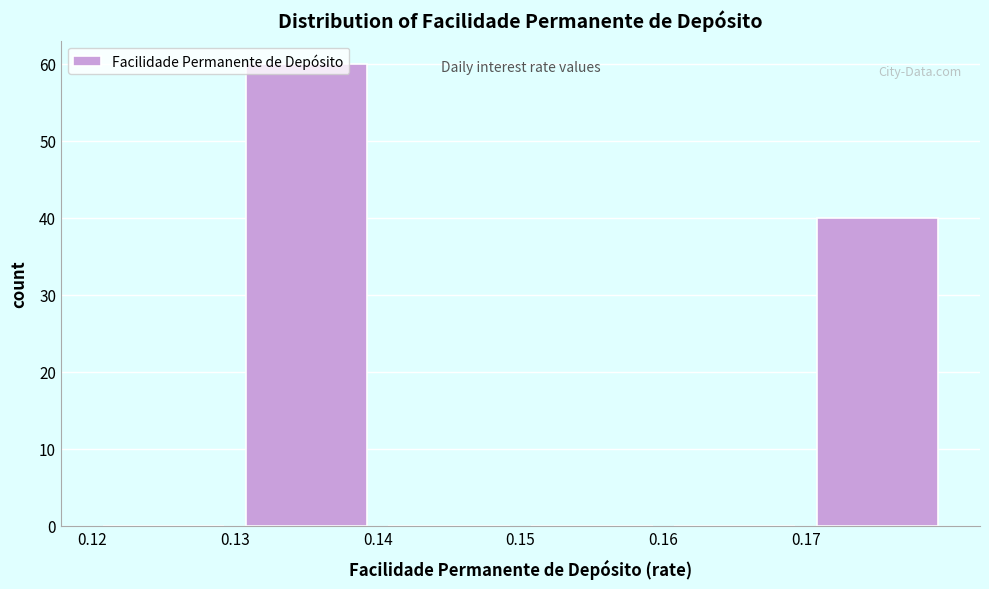

How tall is the bar that spans 0.17 to 0.18 on the x-axis? The values are not printed on the chart, so give them approximately, as read against the axis.

40